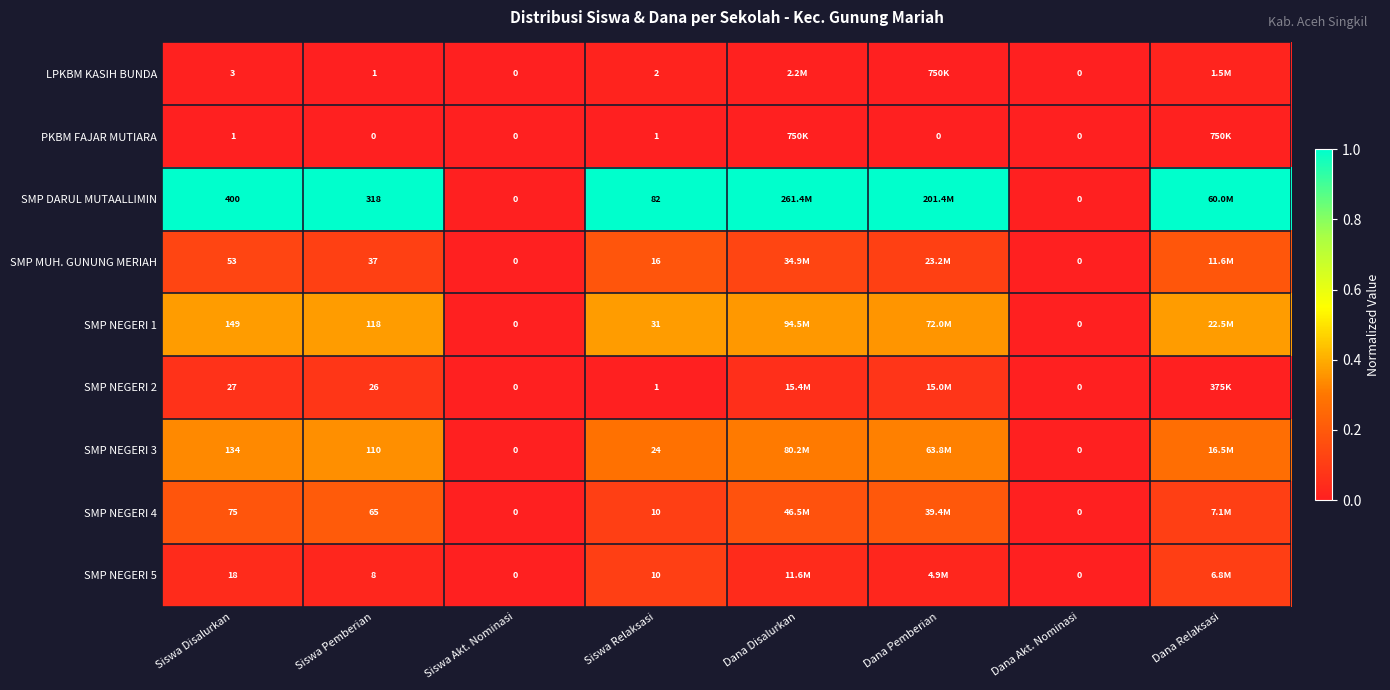

The value of SMP DARUL MUTAALLIMIN at Siswa Pemberian is 1.0. True or false?

True